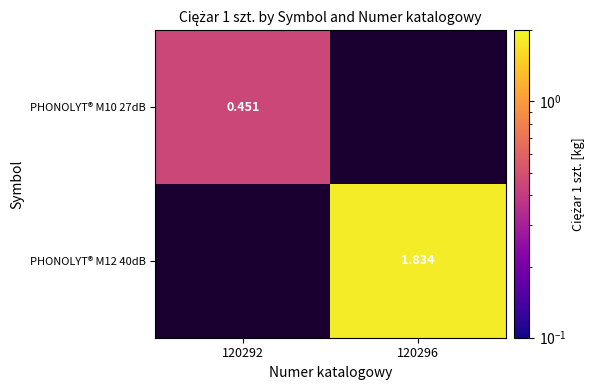

How many data points does each series have?

2